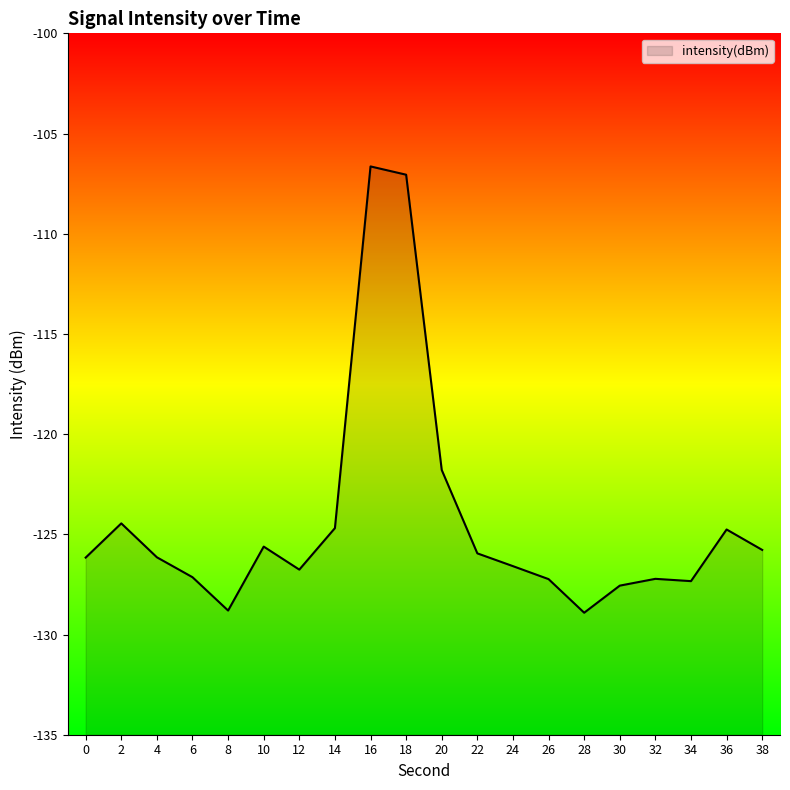

How many data points are above -126?

9